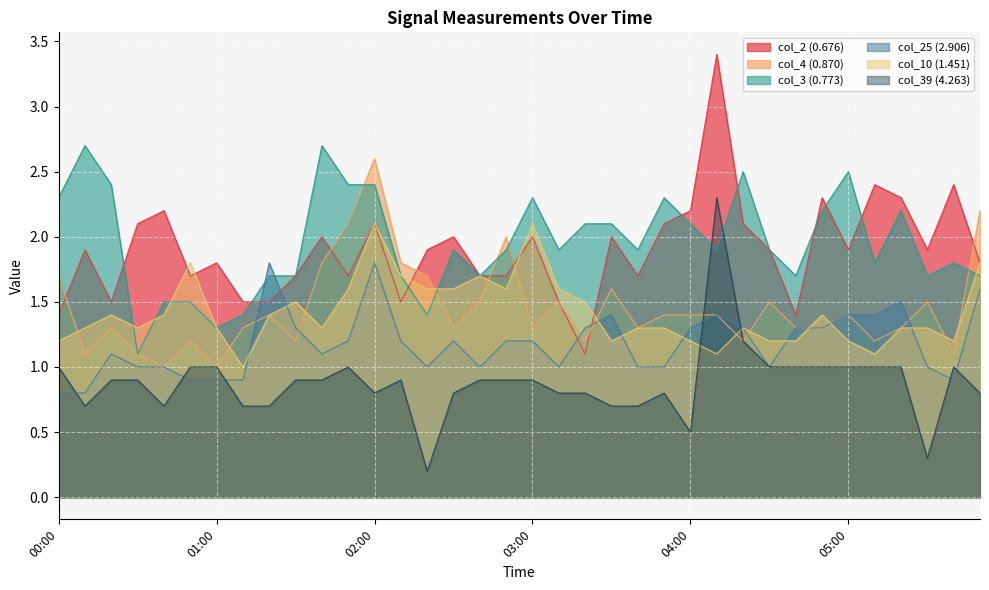

At how many categories does at least one series exceed 1?

36